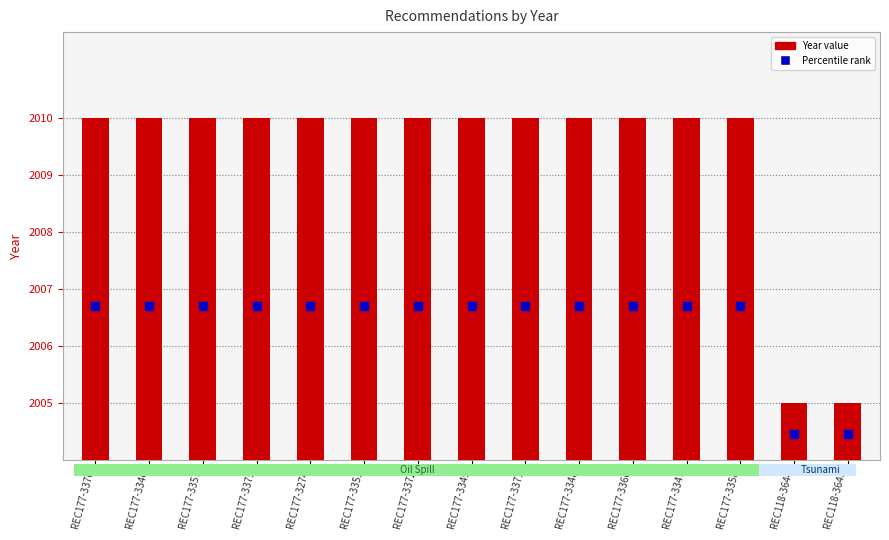

Reading right to left, list all the values displayed in this chart.

REC118-3643=1	REC118-3644=1	REC177-3358=6	REC177-3347=6	REC177-3360=6	REC177-3348=6	REC177-3371=6	REC177-3349=6	REC177-3372=6	REC177-3351=6	REC177-3274=6	REC177-3375=6	REC177-3357=6	REC177-3346=6	REC177-3376=6